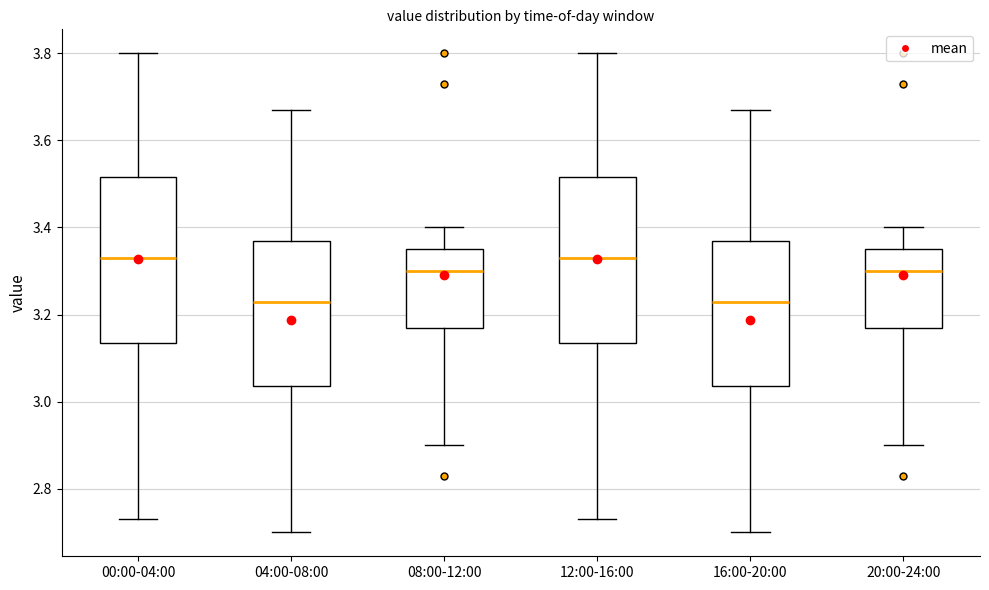

Where is the lower edge of the box for 08:00-12:00 on the y-axis? The values are not printed on the chart, so give them approximately, as read against the axis.

3.18